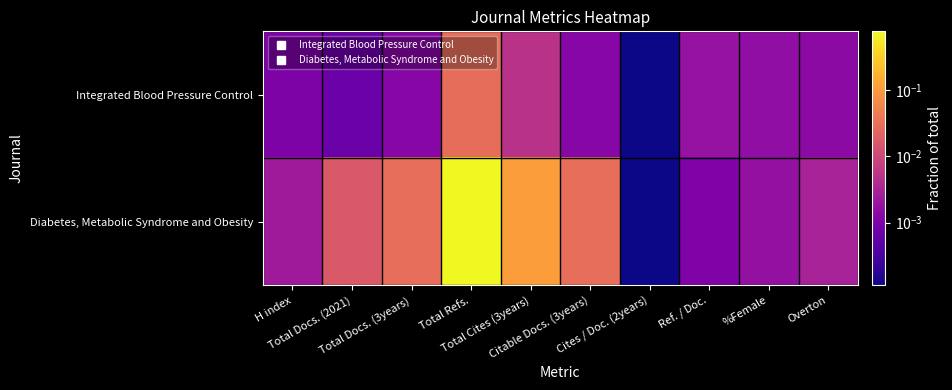

Reading left to right, what are all the values shown in this chart?

Integrated Blood Pressure Control: H index=0.0	Total Docs. (2021)=0.0	Total Docs. (3years)=0.0	Total Refs.=0.0	Total Cites (3years)=0.0	Citable Docs. (3years)=0.0	Cites / Doc. (2years)=0.0	Ref. / Doc.=0.0	%Female=0.0	Overton=0.0
Diabetes, Metabolic Syndrome and Obesity: H index=0.0	Total Docs. (2021)=0.0	Total Docs. (3years)=0.0	Total Refs.=0.8	Total Cites (3years)=0.1	Citable Docs. (3years)=0.0	Cites / Doc. (2years)=0.0	Ref. / Doc.=0.0	%Female=0.0	Overton=0.0